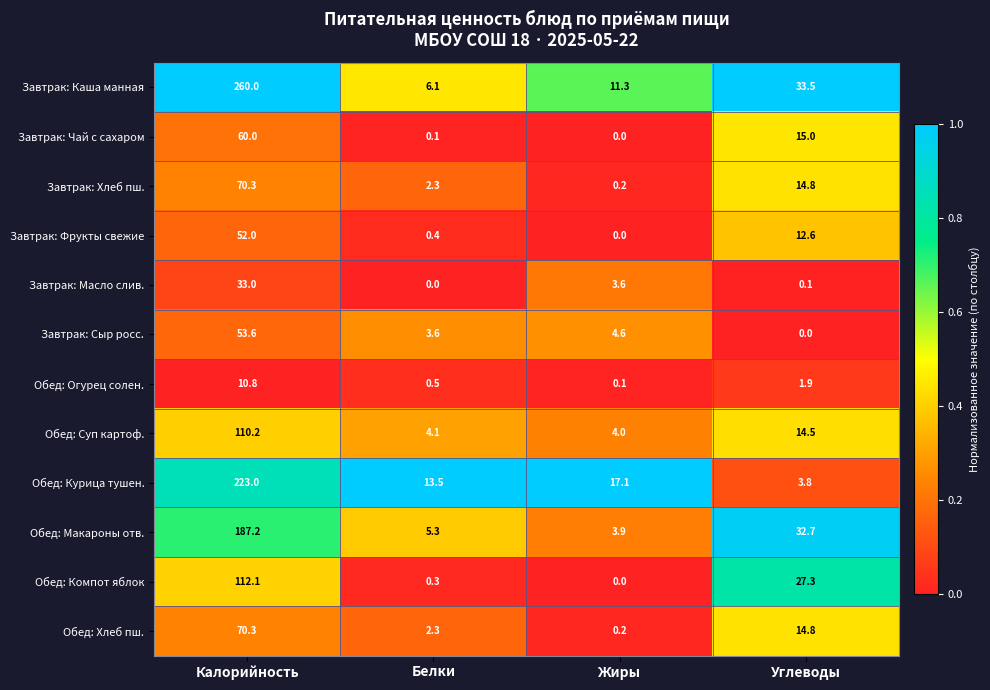

Rank the categories by Обед: Хлеб пш. value from highest to lowest.

Калорийность, Углеводы, Белки, Жиры